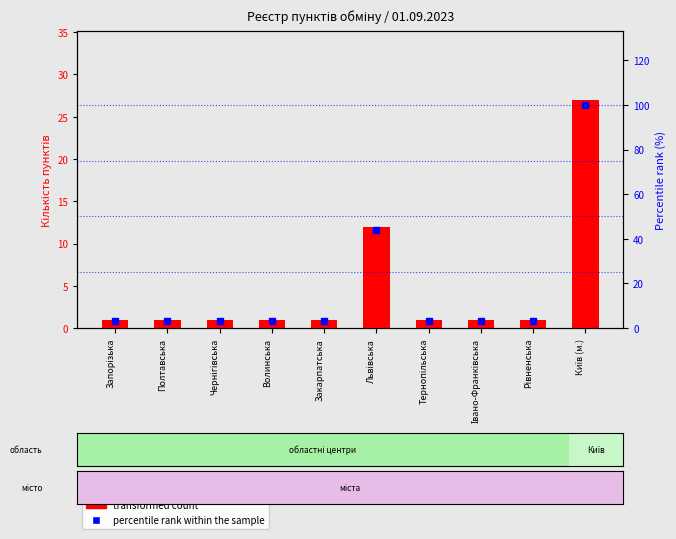

What is the total value across all series at Львівська?

56